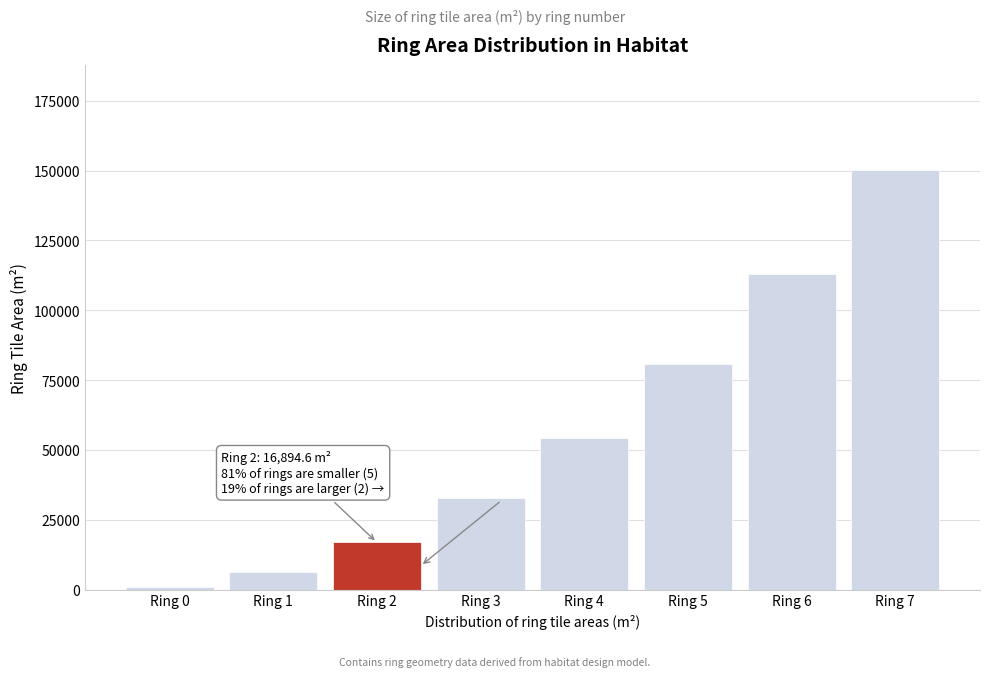

Reading left to right, what are all the values shown in this chart?

889.2	6224.3	16894.6	32900.1	54240.7	80916.4	112927.3	150273.4